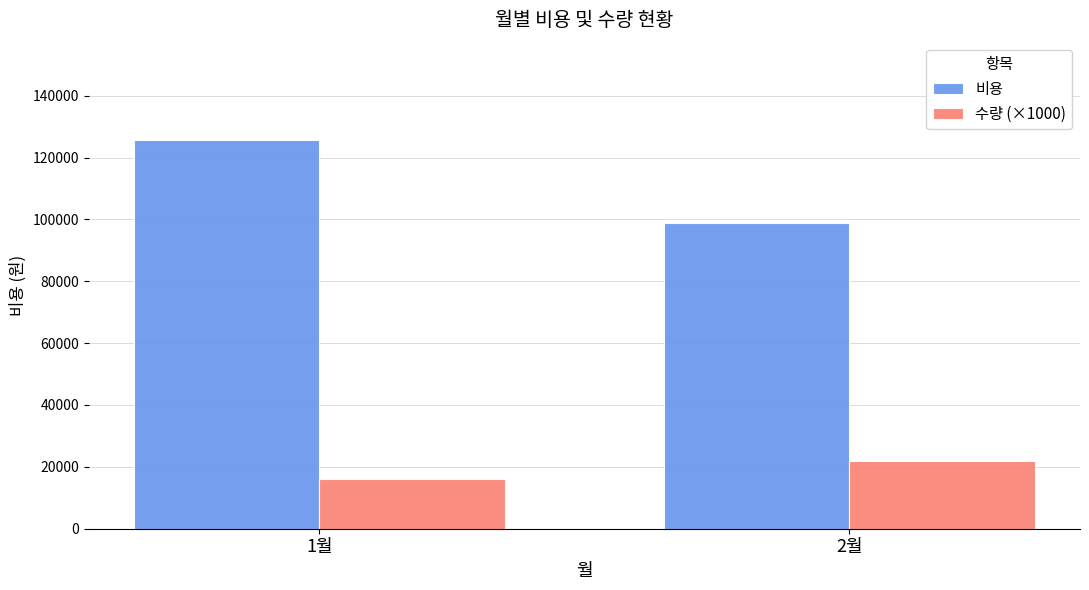

What is the total value across all series at 2월?

120900